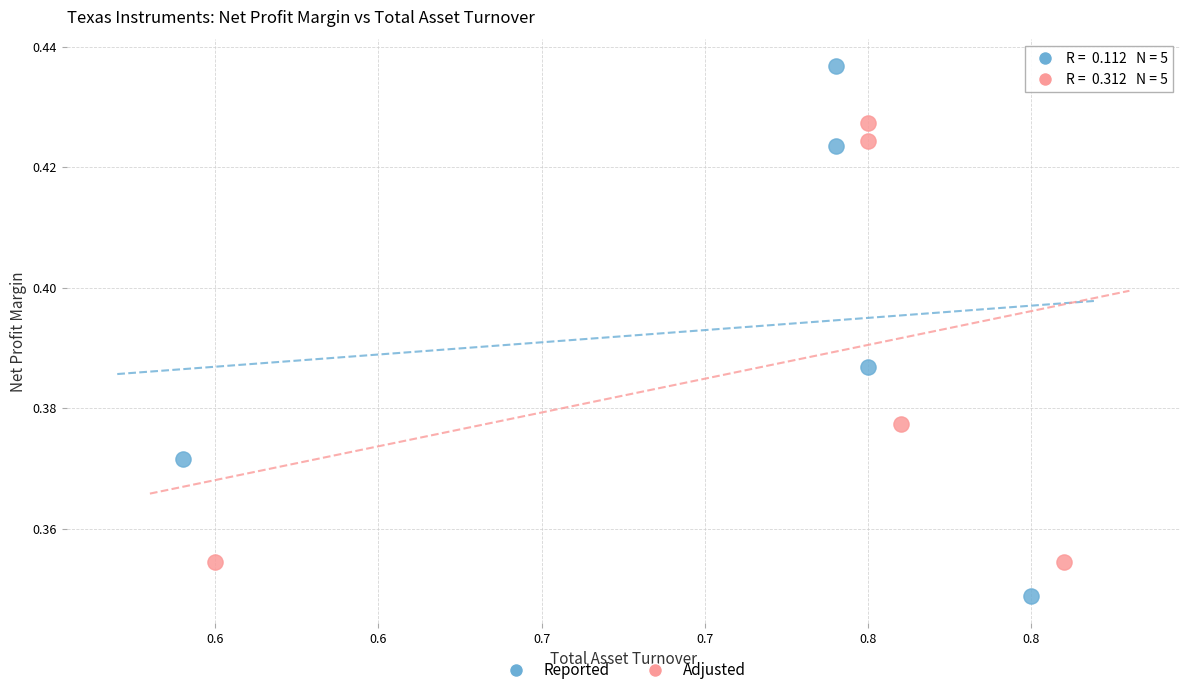

Which series contains the lowest Y value?

Reported